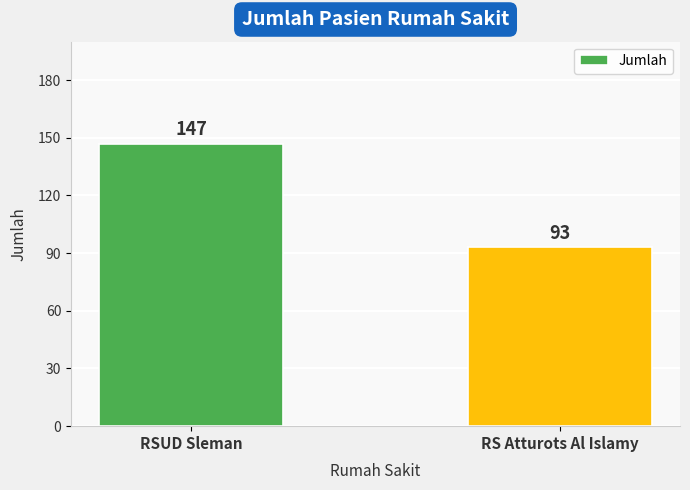

How many data points are less than 147?

1